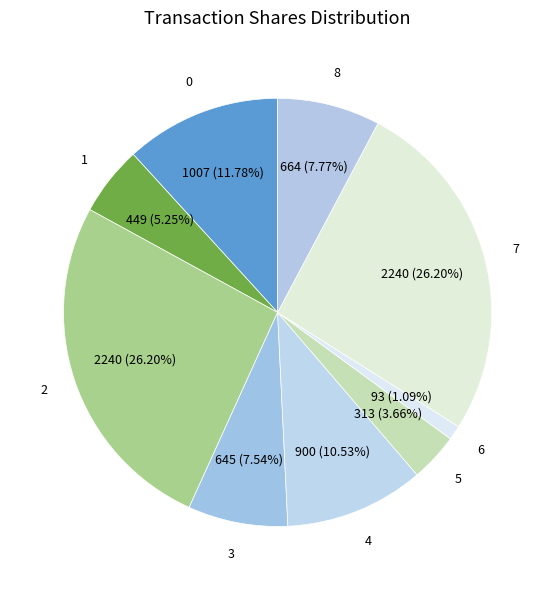

Count the number of slices in the pie.

9